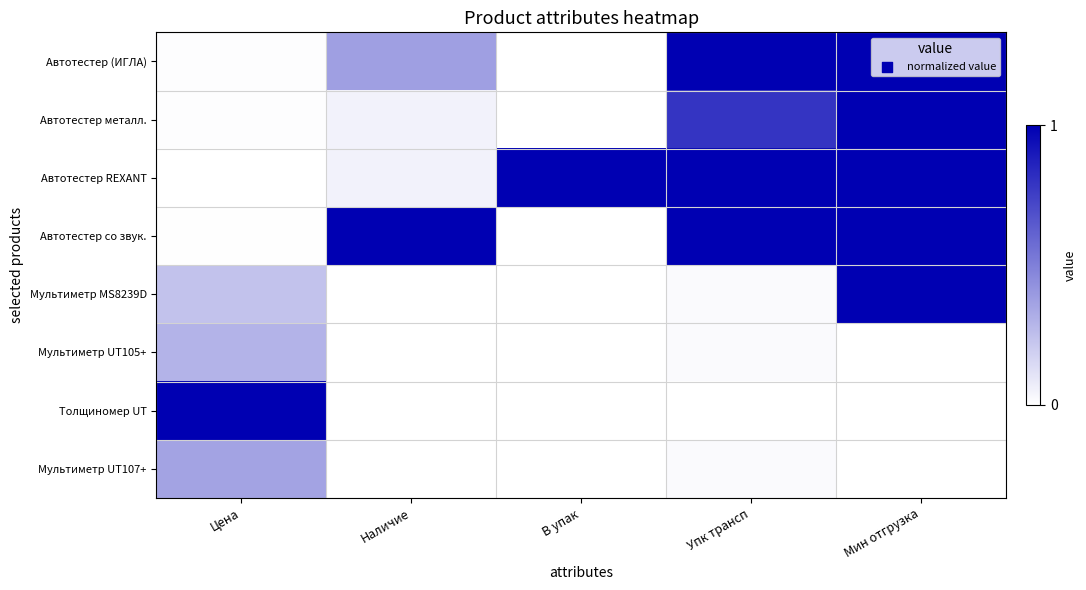

Between Цена and Упк трансп, which series saw the biggest shift?

Автотестер REXANT